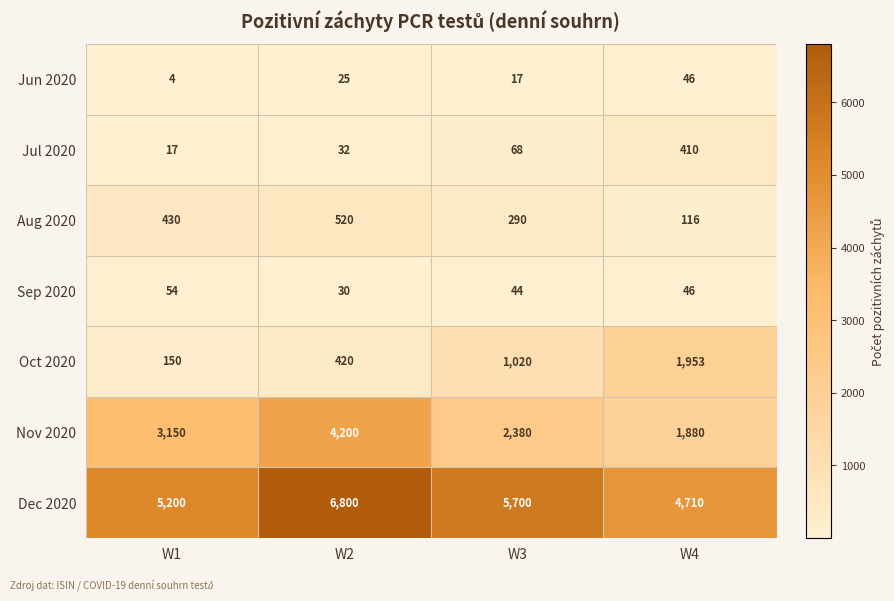

What is the difference between the maximum and second lowest values in the Dec 2020 series?

1600